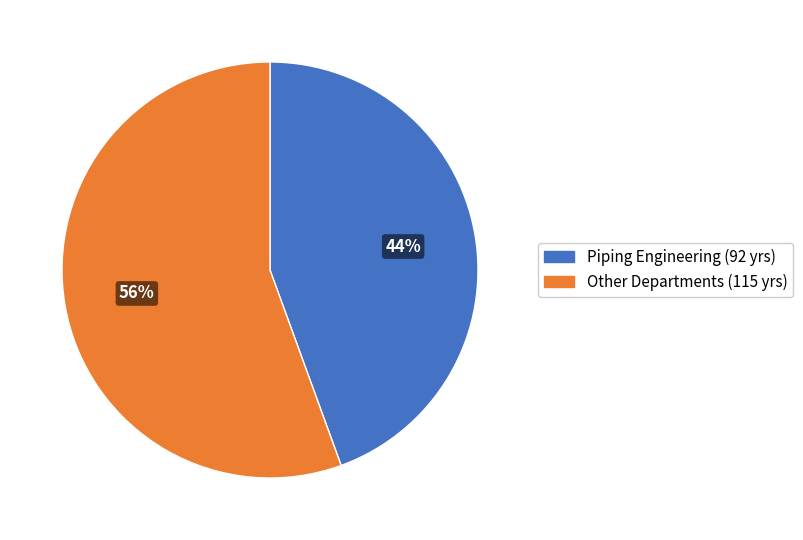

To the nearest percent, what is the average slice percentage?

50%